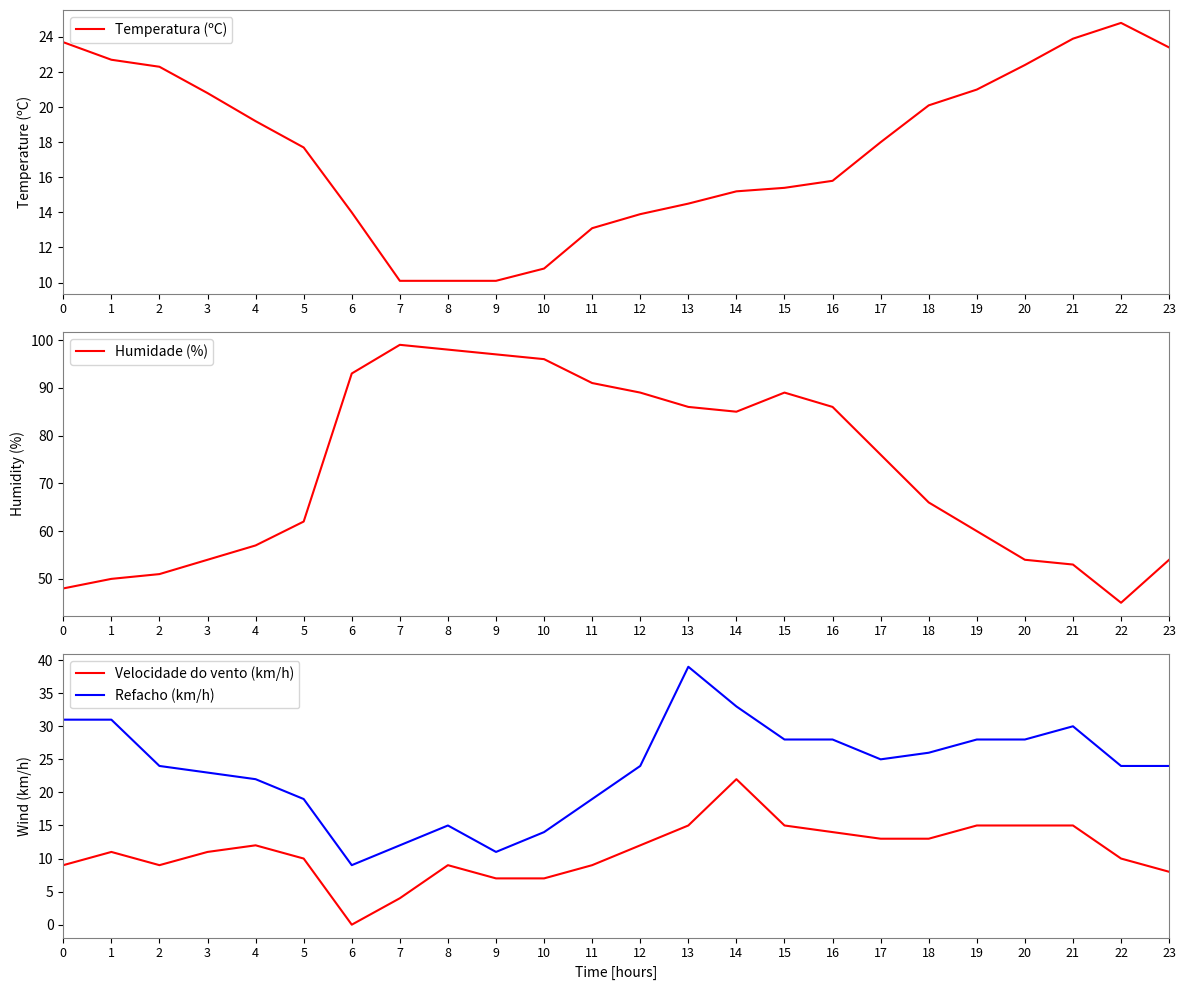

Which label corresponds to the smallest value in the chart?

6